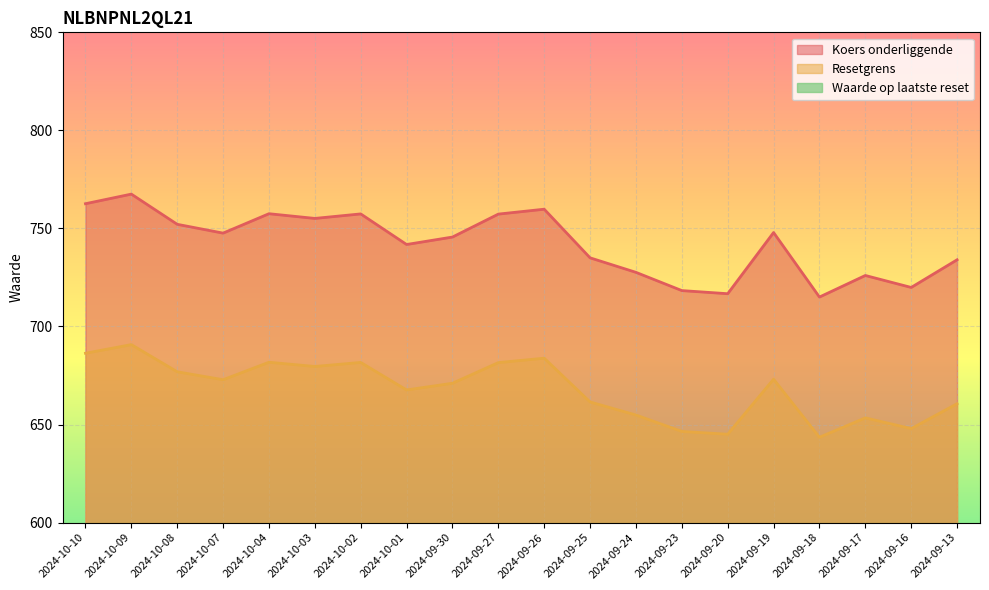

Reading right to left, what are all the values shown in this chart?

Resetgrens: 660.6	647.9	653.4	643.5	673.1	645.0	646.5	654.8	661.5	683.8	681.6	671.0	667.6	681.7	679.6	681.8	672.8	676.9	690.8	686.3
Koers onderliggende: 734.0	719.9	726.0	715.0	747.9	716.7	718.3	727.6	735.0	759.8	757.3	745.6	741.8	757.4	755.1	757.5	747.6	752.1	767.5	762.6